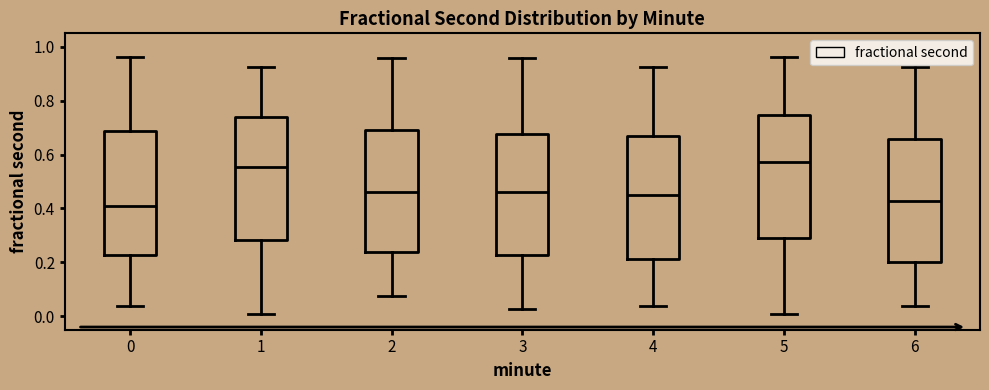

Reading left to right, transcribe this box plot: for each box, give where its median line is, the range the box spans, and where its two whiskers end, as read against the y-axis. The values are not printed on the chart, so give them approximately, as read against the axis.

0: median 0.40, box 0.22 to 0.68, whiskers 0.04 to 0.96
1: median 0.56, box 0.28 to 0.74, whiskers 0.02 to 0.92
2: median 0.46, box 0.24 to 0.68, whiskers 0.08 to 0.96
3: median 0.46, box 0.22 to 0.68, whiskers 0.02 to 0.96
4: median 0.46, box 0.22 to 0.66, whiskers 0.04 to 0.92
5: median 0.58, box 0.30 to 0.74, whiskers 0.02 to 0.96
6: median 0.42, box 0.20 to 0.66, whiskers 0.04 to 0.92